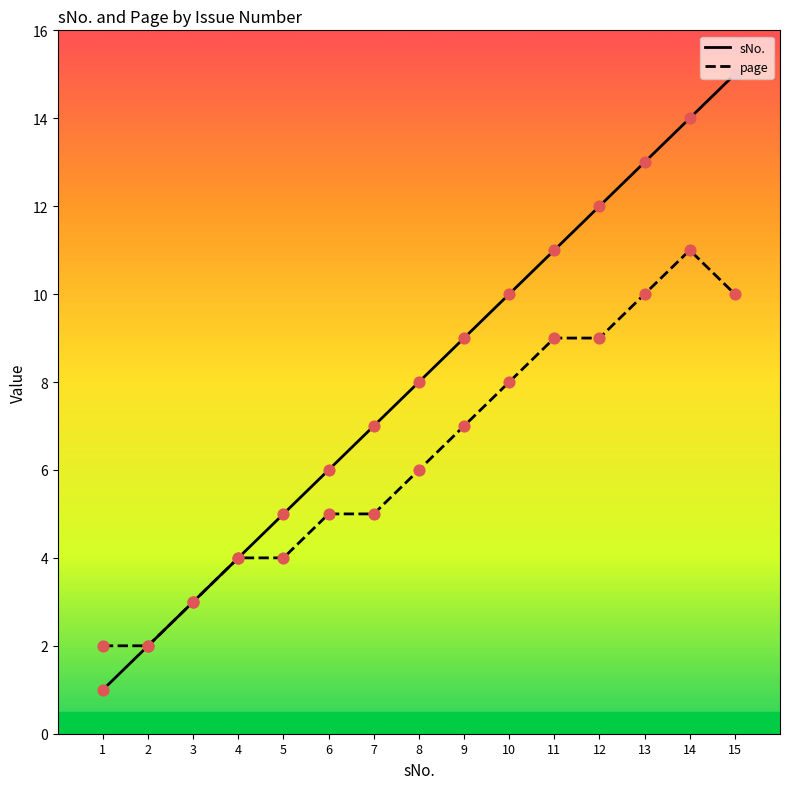

Between 3 and 9, which series saw the biggest shift?

sNo.